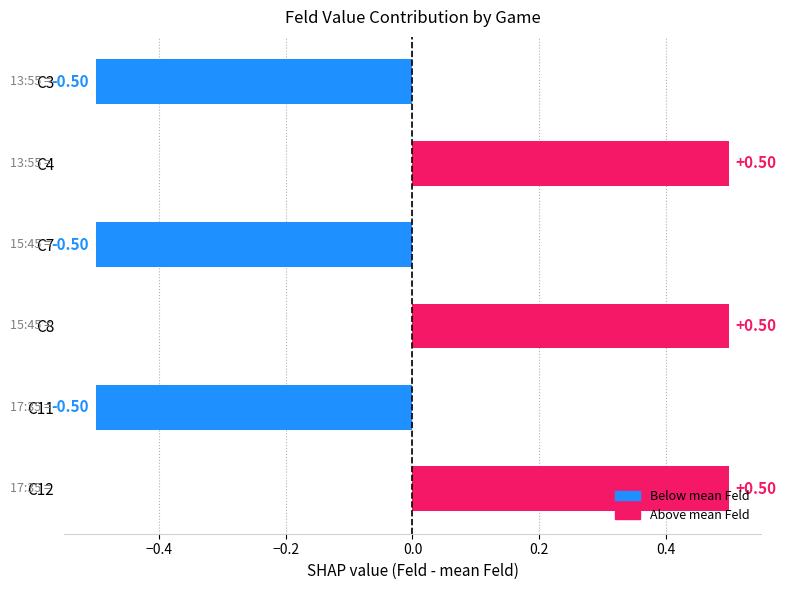

What is the difference between the second highest and minimum values?

1.0